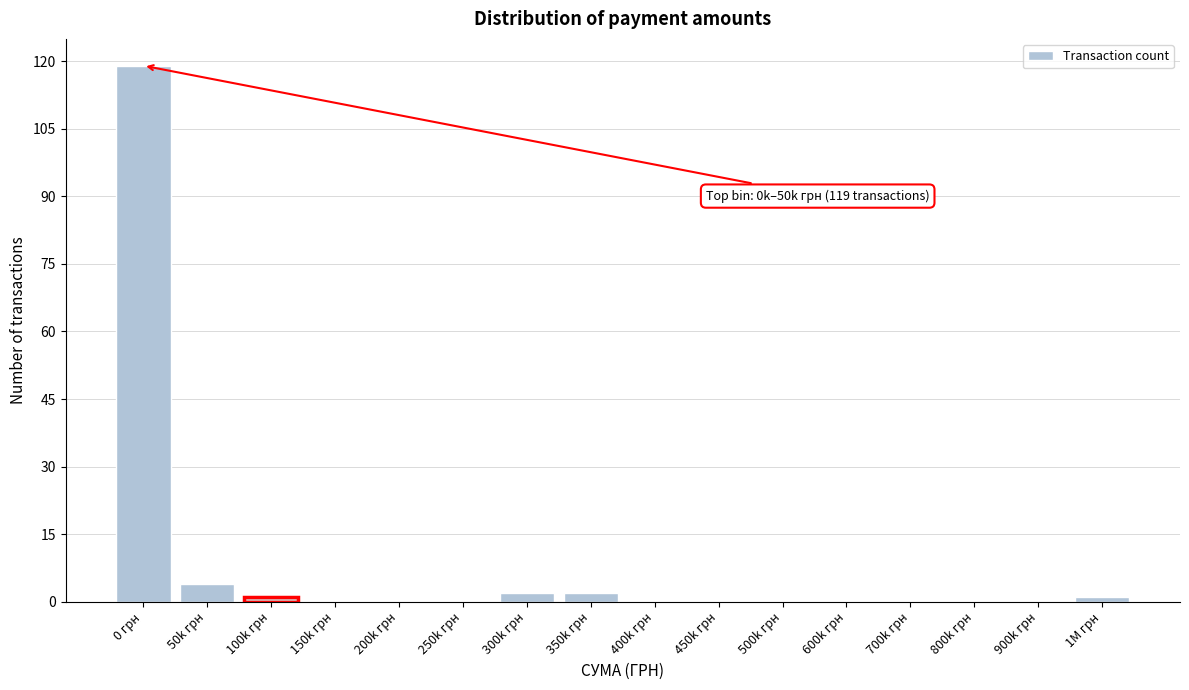

Reading left to right, transcribe all the data shown in this chart.

0 грн=119	50k грн=4	100k грн=1	150k грн=0	200k грн=0	250k грн=0	300k грн=2	350k грн=2	400k грн=0	450k грн=0	500k грн=0	600k грн=0	700k грн=0	800k грн=0	900k грн=0	1M грн=1